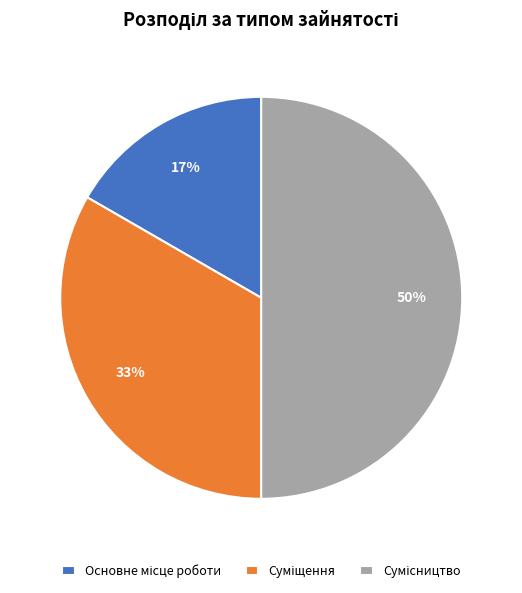

To the nearest percent, what is the difference between the largest and smallest slice percentages?

33%